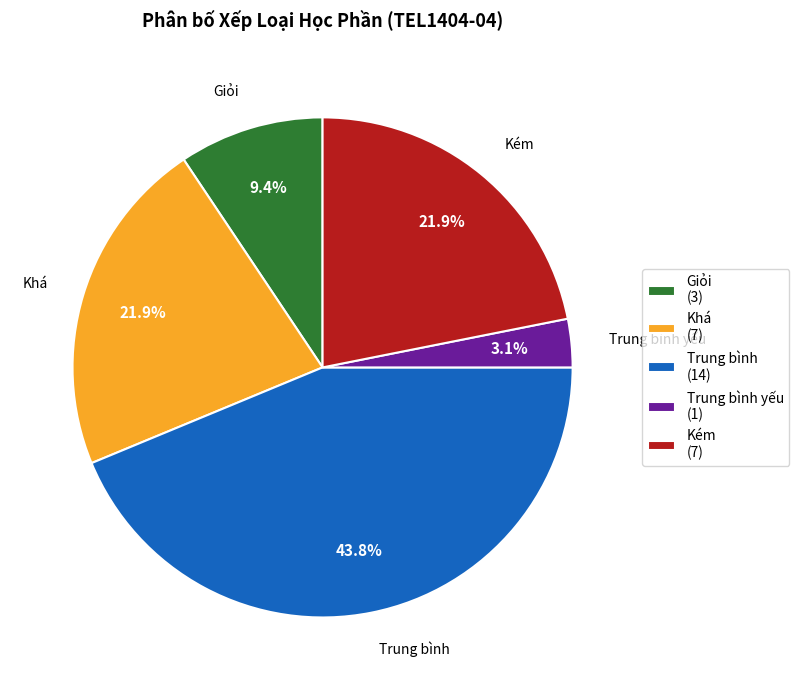

Combined, what portion of the pie is Kém (7) and Trung bình (14)?

65.6%